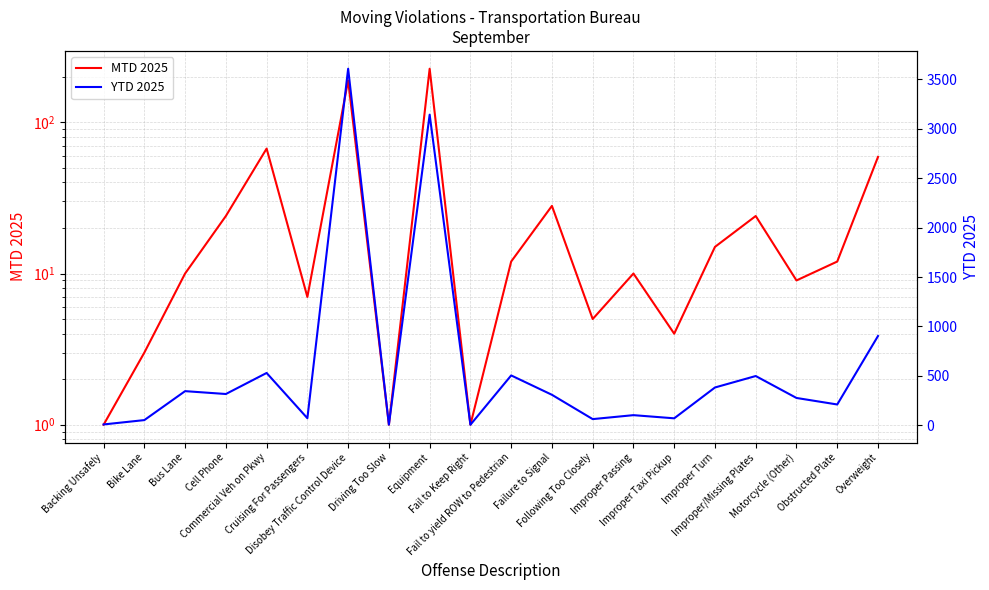

What is the sum of all MTD 2025 values?

707